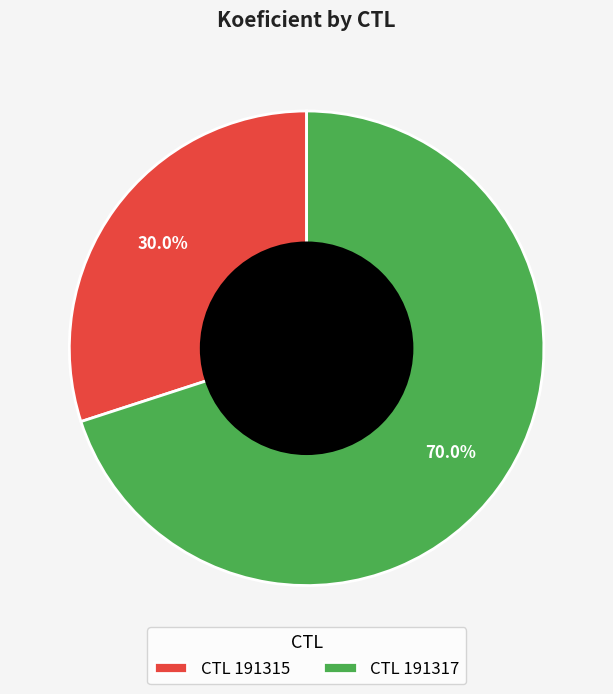

Is there any slice that represents more than half of the pie?

Yes